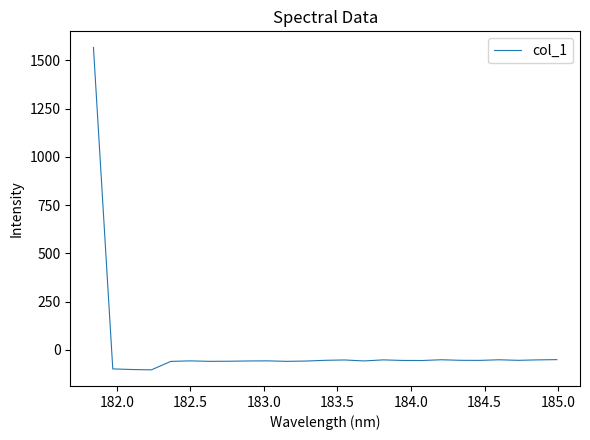

What is the greatest value displayed?

1567.1